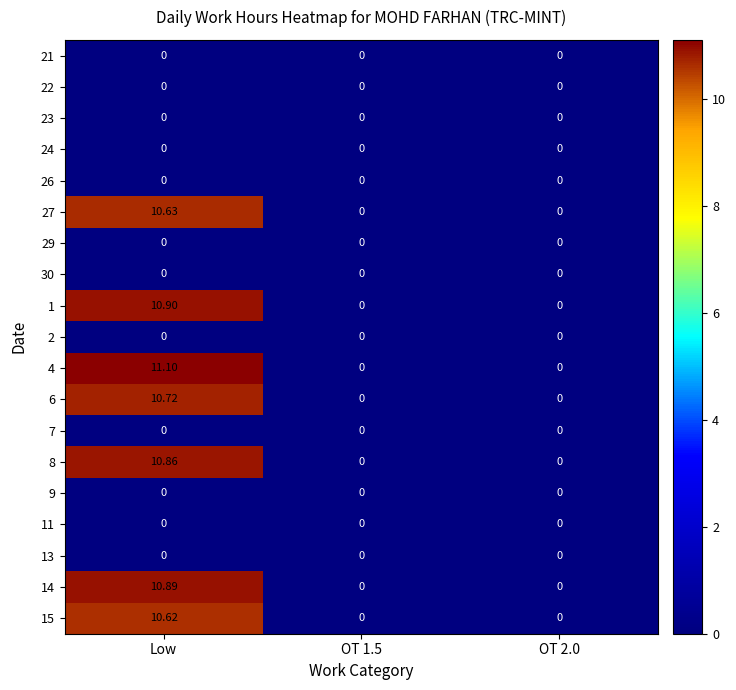

Is the value of 29 at Low greater than the value of 27 at Low?

No